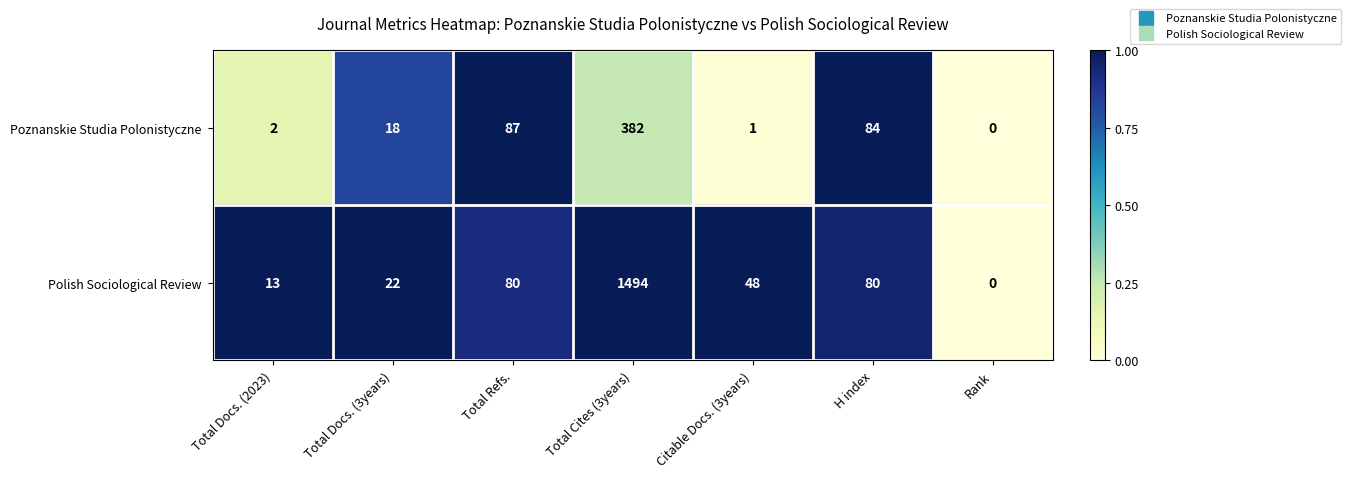

Which series has the widest spread of values?

Polish Sociological Review